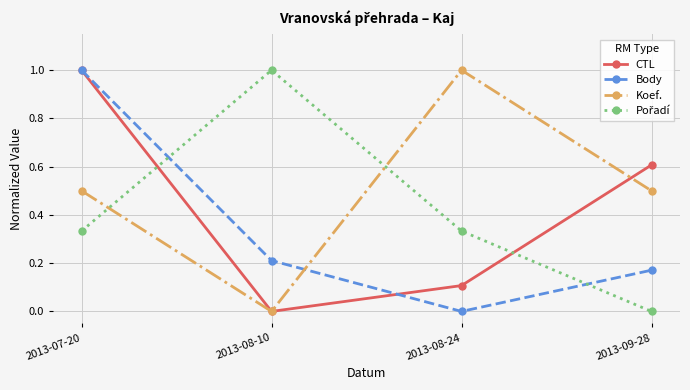

List the labels in order of Body value, smallest first.

2013-08-24, 2013-09-28, 2013-08-10, 2013-07-20